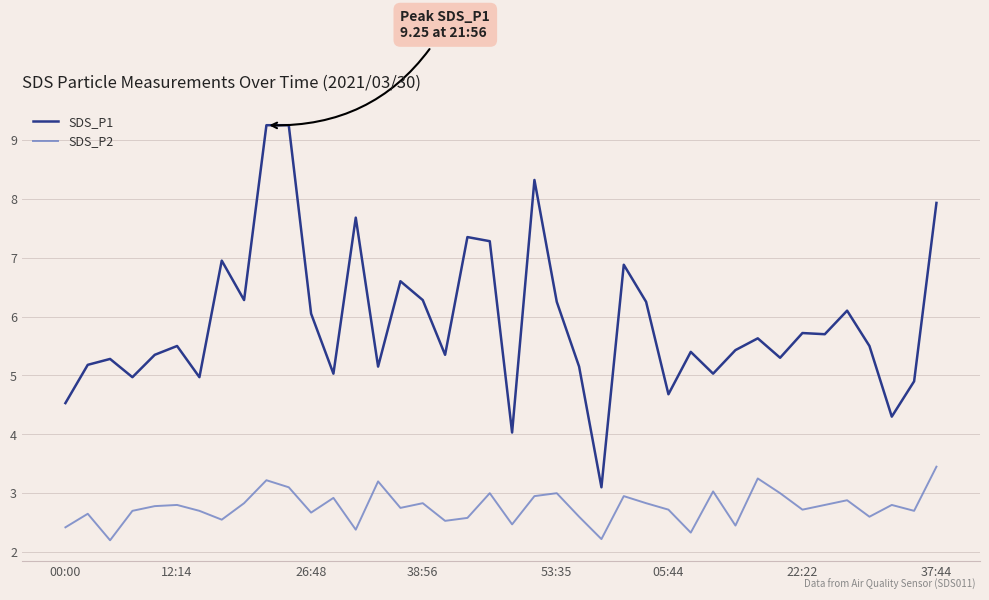

Rank the series by their maximum value, from lowest to highest.

SDS_P2, SDS_P1